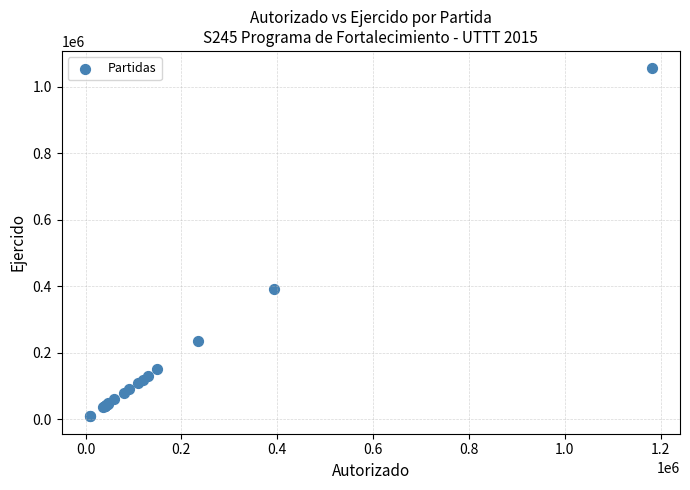

What Y value in the scatter plot is closest to 531847?

392910.2